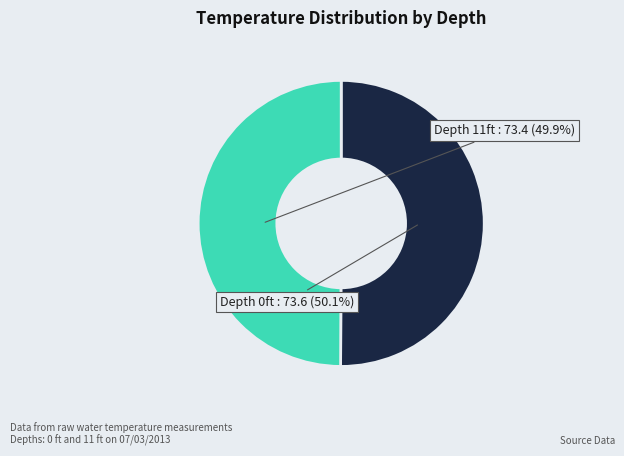

Does any single category account for the majority?

Yes